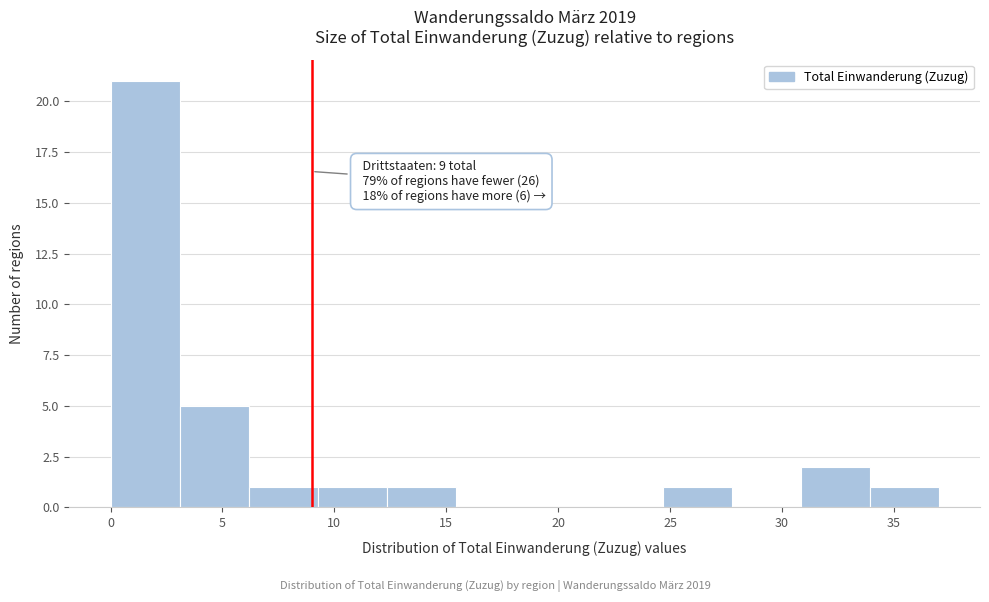

Over which range of the x-axis is the bar tallest?

0.0 to 3.0